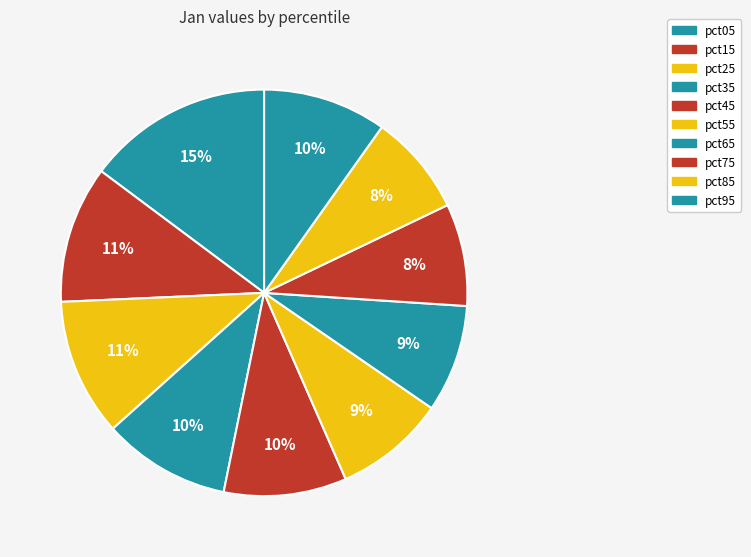

Does any single category account for the majority?

No